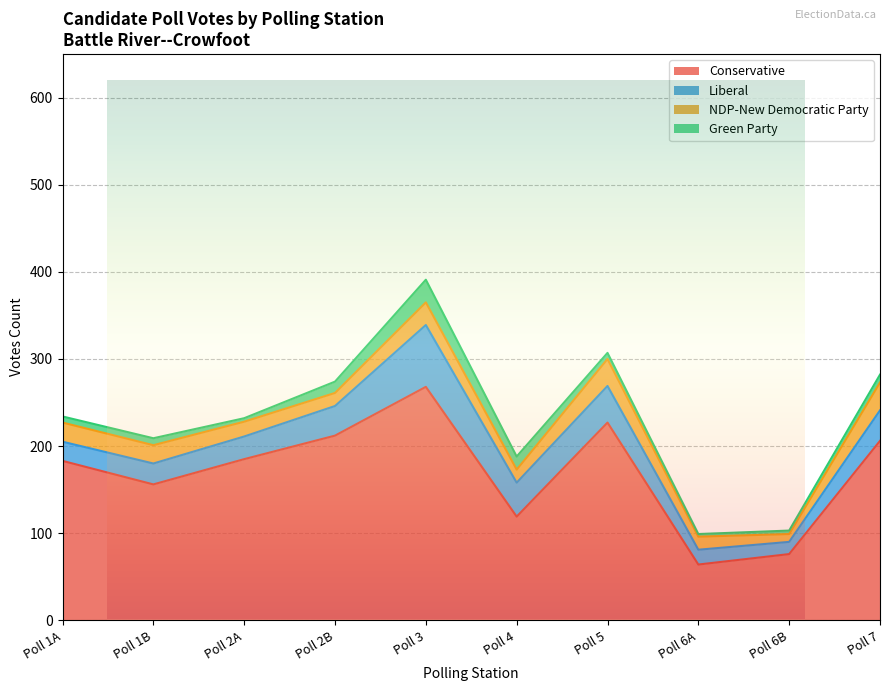

Reading left to right, list all the values displayed in this chart.

Conservative: Poll 1A=183	Poll 1B=156	Poll 2A=185	Poll 2B=212	Poll 3=268	Poll 4=119	Poll 5=227	Poll 6A=64	Poll 6B=76	Poll 7=206
Liberal: Poll 1A=22	Poll 1B=24	Poll 2A=26	Poll 2B=34	Poll 3=71	Poll 4=39	Poll 5=42	Poll 6A=17	Poll 6B=14	Poll 7=35
NDP-New Democratic Party: Poll 1A=22	Poll 1B=21	Poll 2A=17	Poll 2B=15	Poll 3=26	Poll 4=15	Poll 5=31	Poll 6A=15	Poll 6B=9	Poll 7=32
Green Party: Poll 1A=7	Poll 1B=8	Poll 2A=4	Poll 2B=13	Poll 3=26	Poll 4=15	Poll 5=7	Poll 6A=3	Poll 6B=4	Poll 7=9